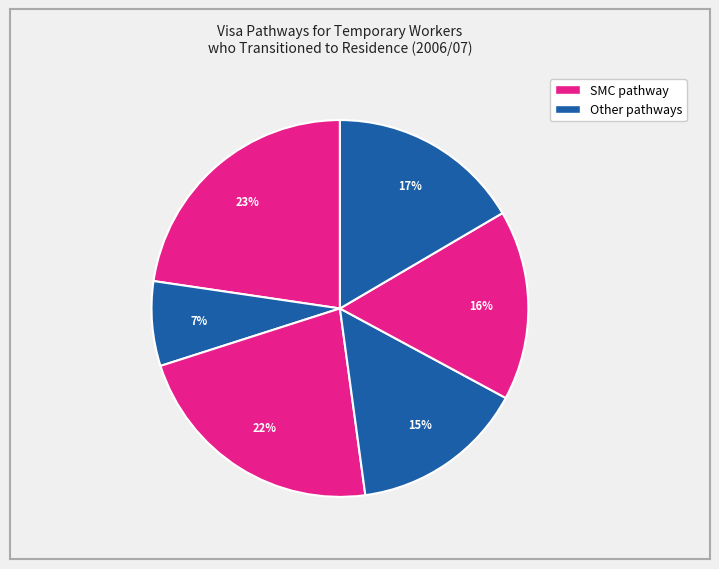

How many slices are in this pie chart?

6